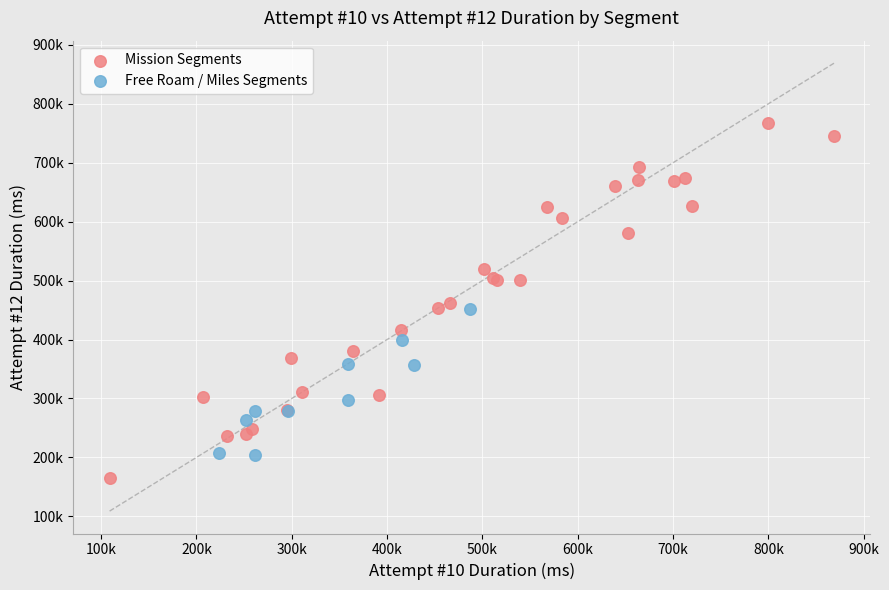

Which series has the largest Y range (max minus min)?

Mission Segments